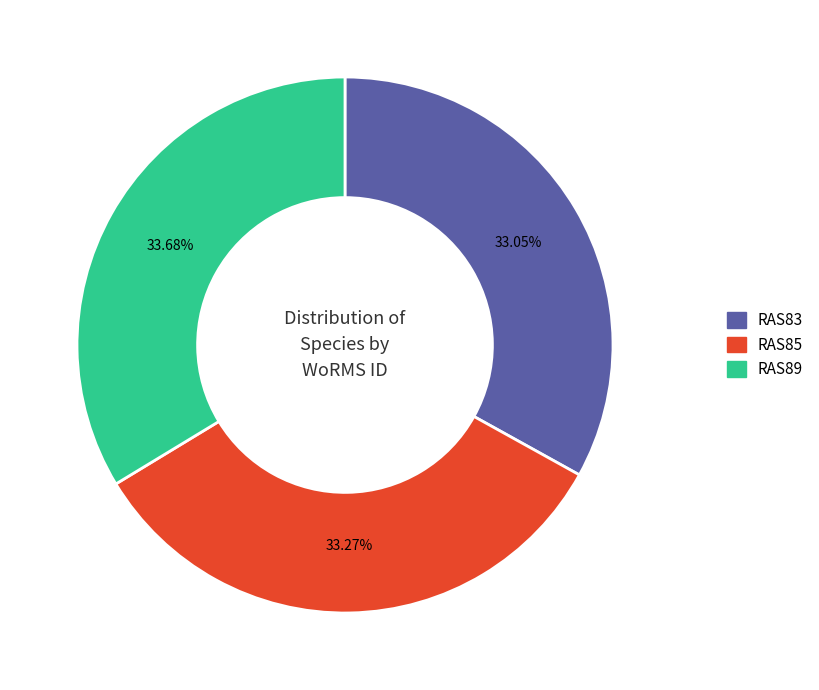

Between RAS89 and RAS83, which is larger?

RAS89